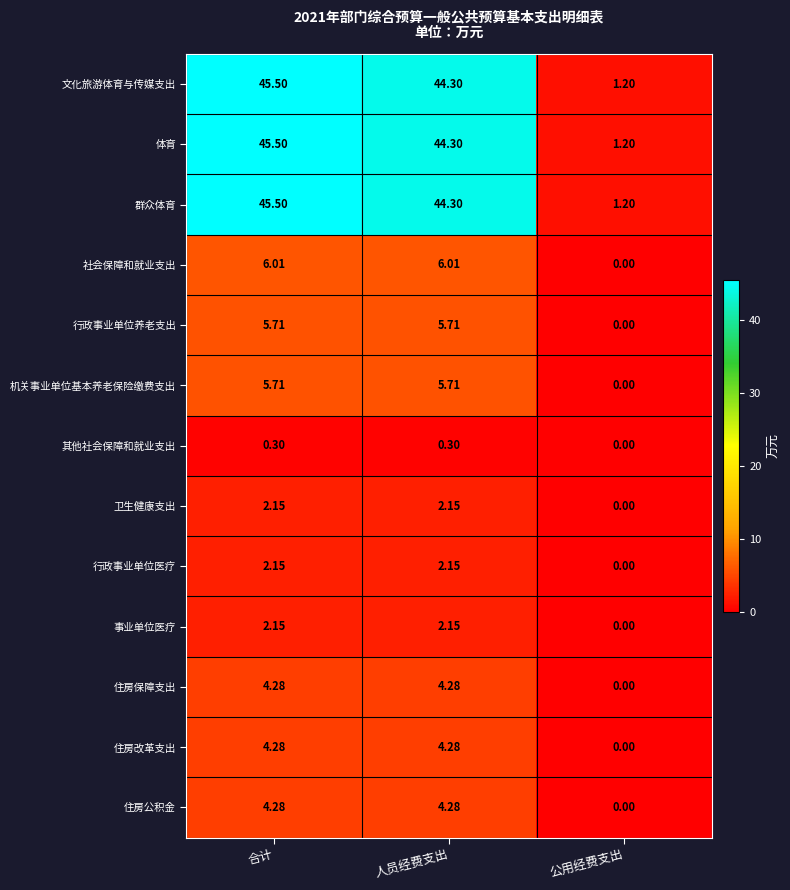

How many series are shown in this chart?

13